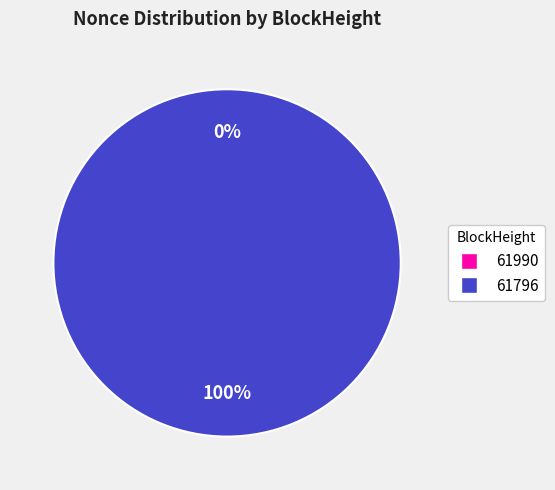

To the nearest percent, what is the difference between the 61796 and 61990 slice percentages?

100%